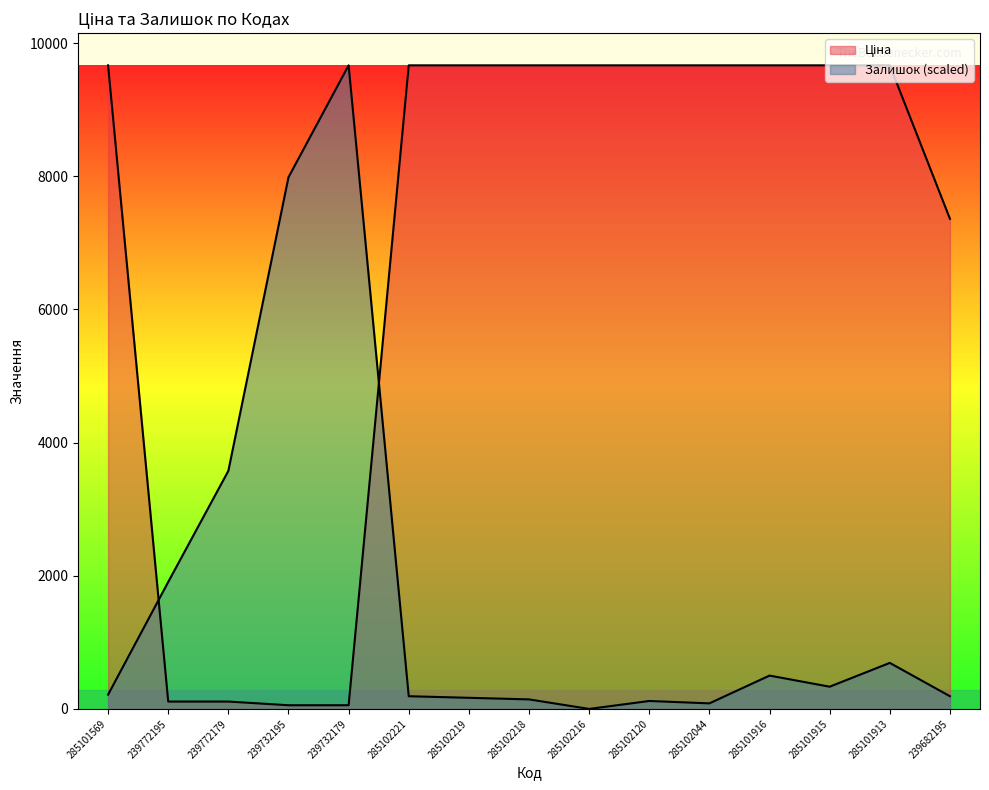

How many values in the Залишок series exceed 214?

8